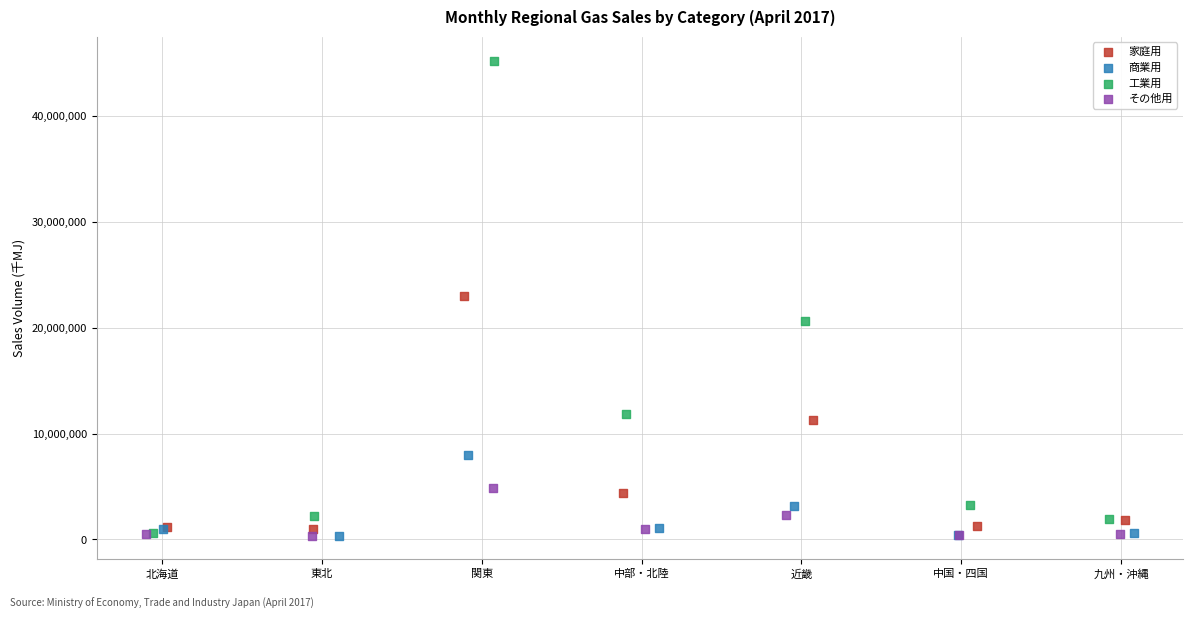

Which series contains the highest Y value?

工業用